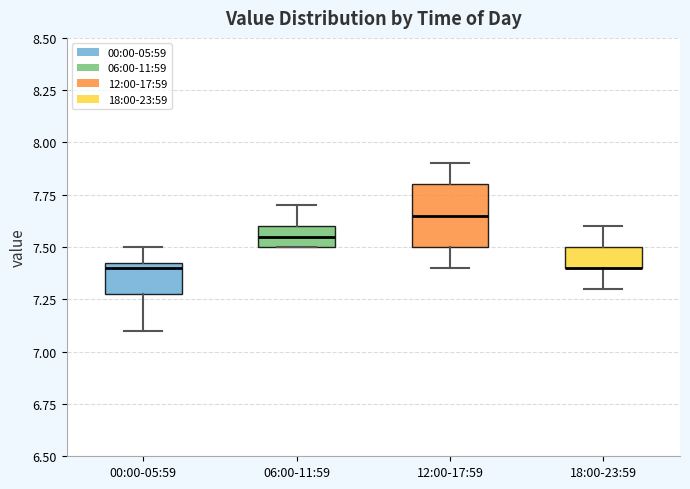

Where does the lower whisker of the box for 12:00-17:59 end on the y-axis? The values are not printed on the chart, so give them approximately, as read against the axis.

7.40